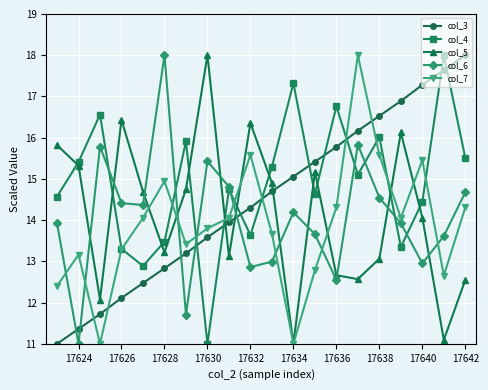

True or false: col_5 has more than 1 interior local peaks.

True